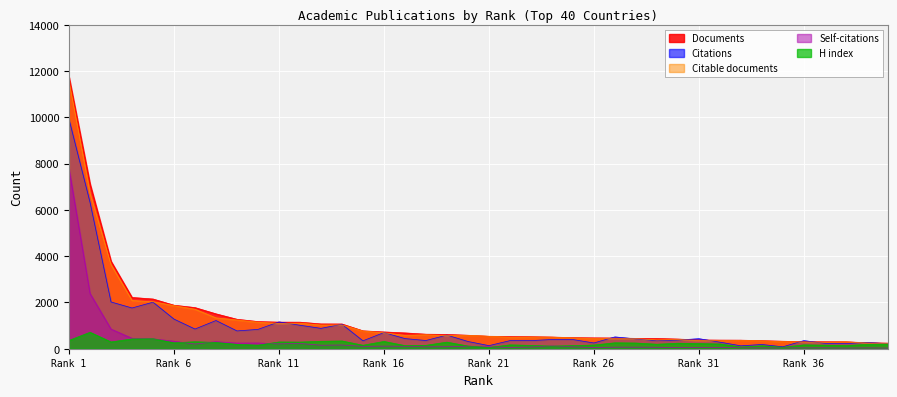

Which series has the widest spread of values?

Documents